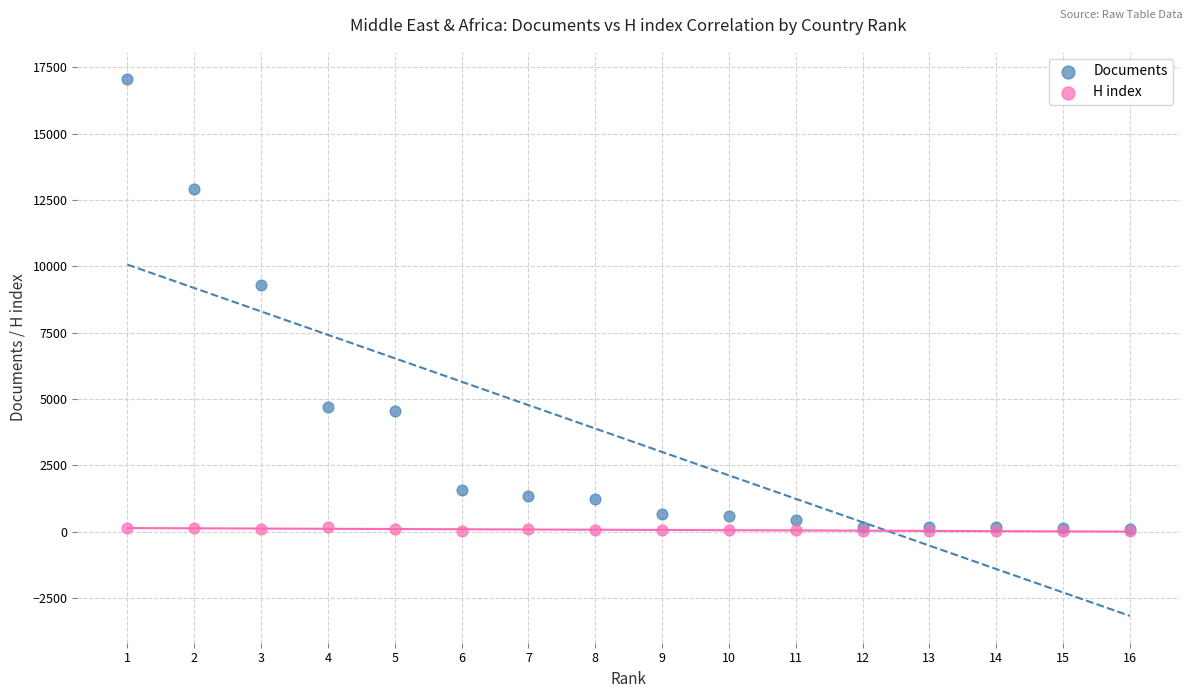

Which series has the widest spread of Y values?

Documents